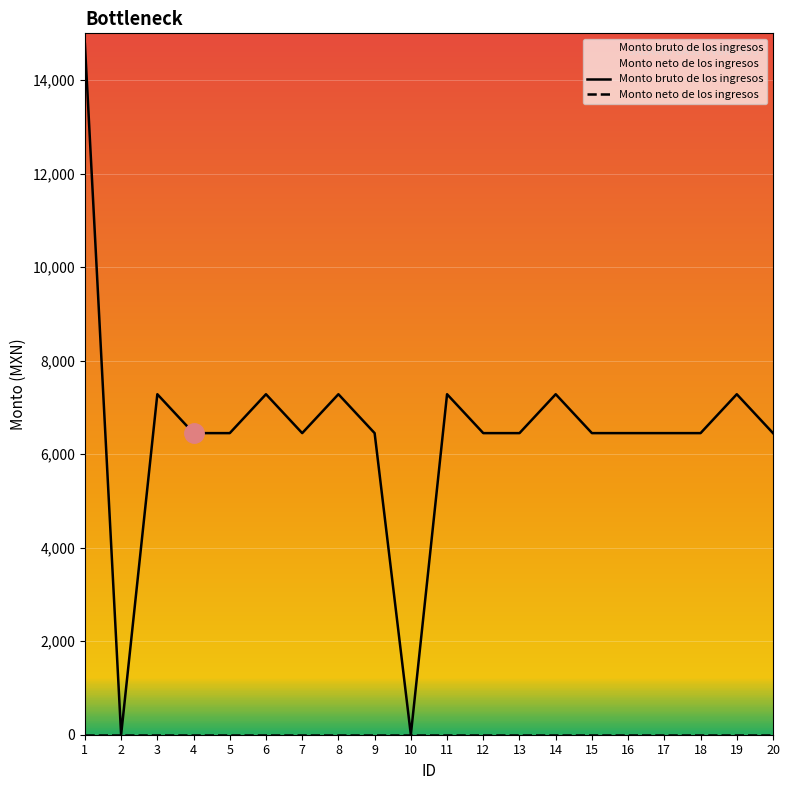

What is the value of the 11th point from the left?

7282